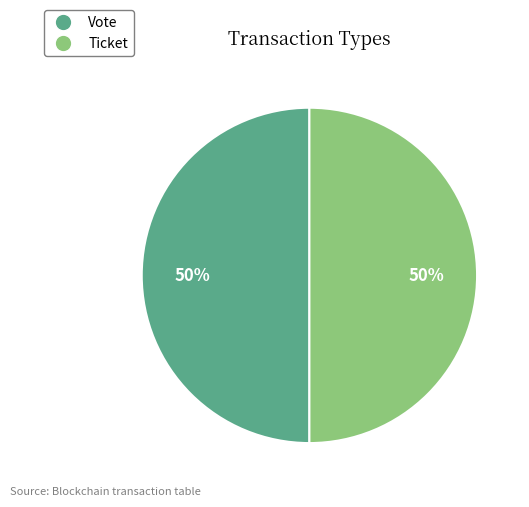

The Ticket slice represents 13% of the pie. True or false?

False